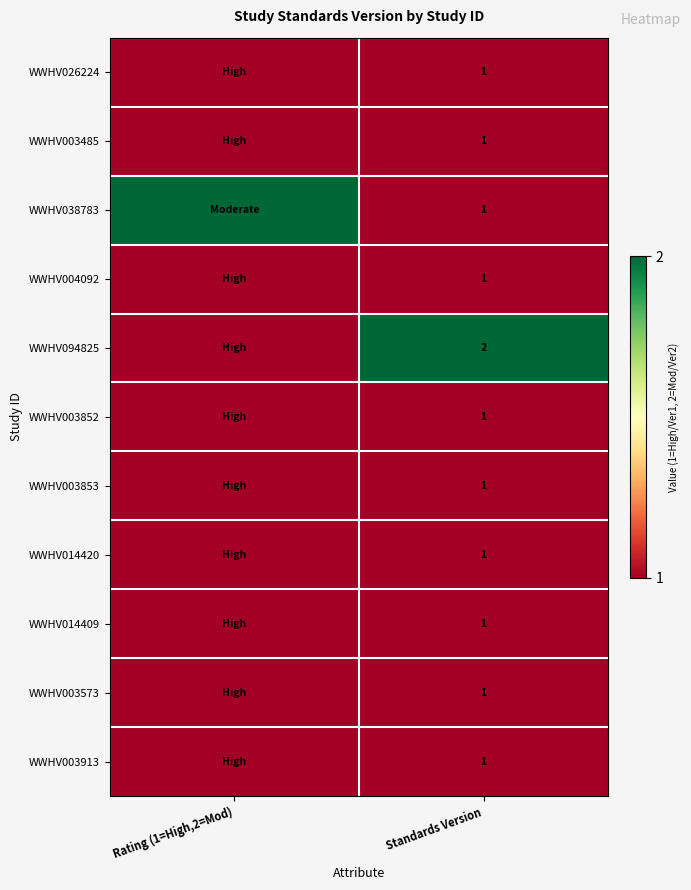

What is the minimum value shown in the chart?

1